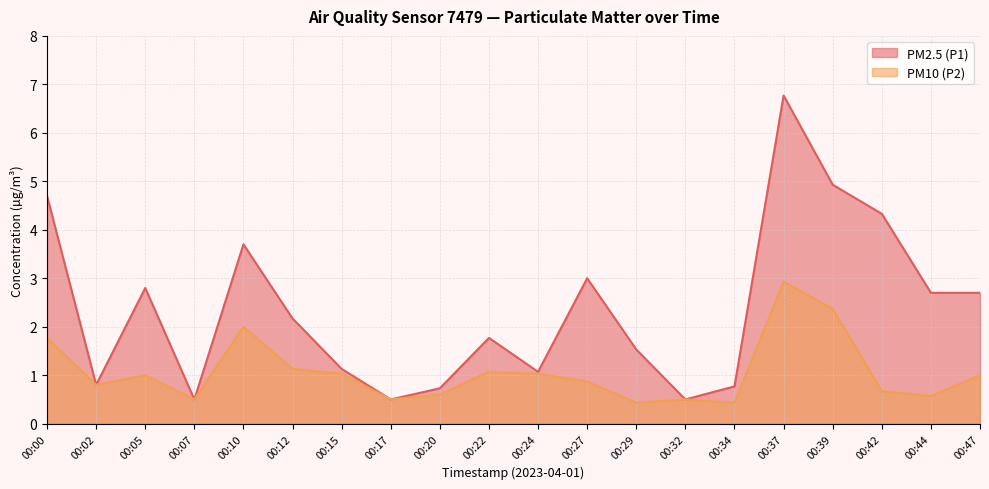

Where does the PM10 (P2) series first go above 1?

00:00